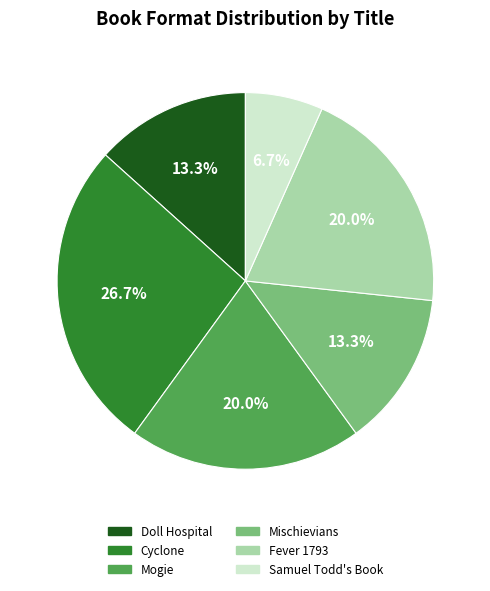

Does any single category account for the majority?

No